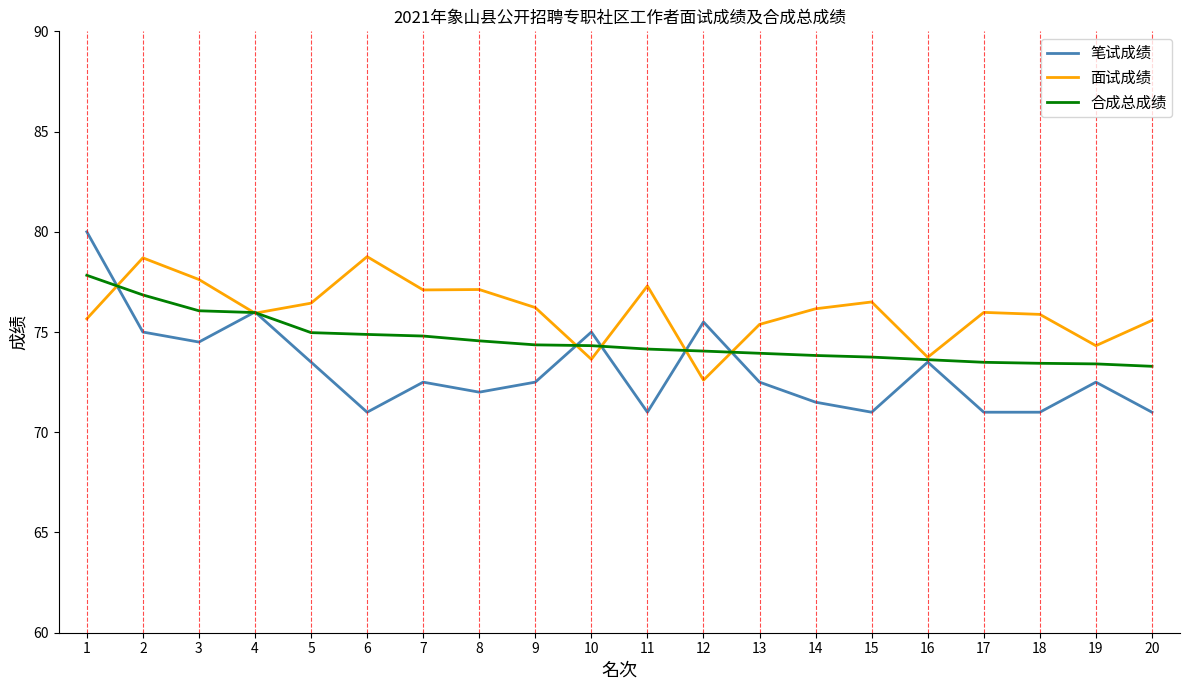

Which series has the widest spread of values?

笔试成绩